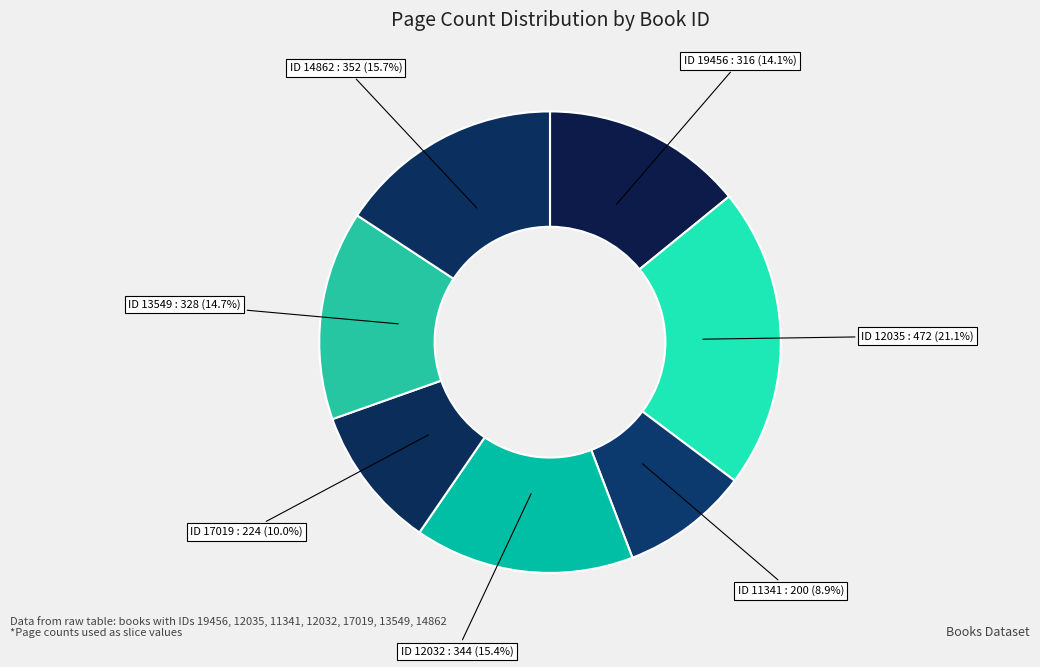

Is there any slice that represents more than half of the pie?

No